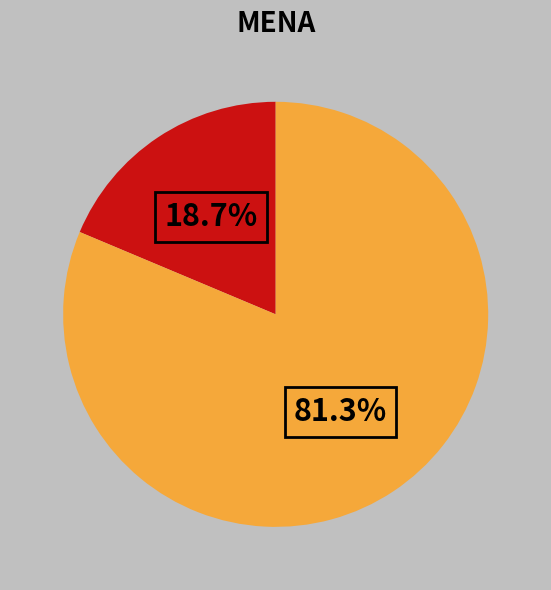

Does any single category account for the majority?

Yes